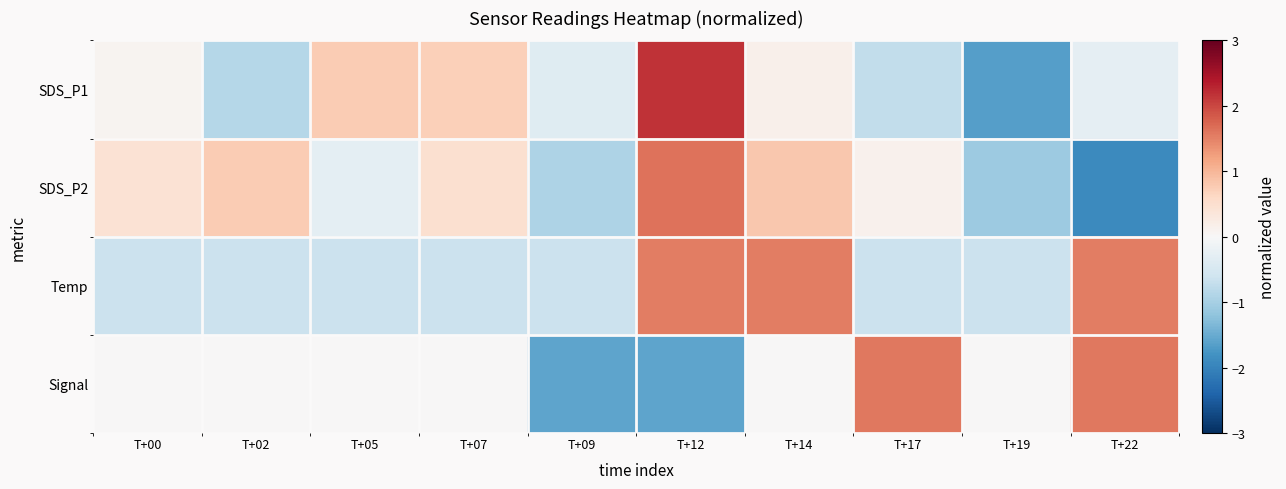

At T+14, list the series in order from smallest to largest.

Signal, SDS_P1, SDS_P2, Temp